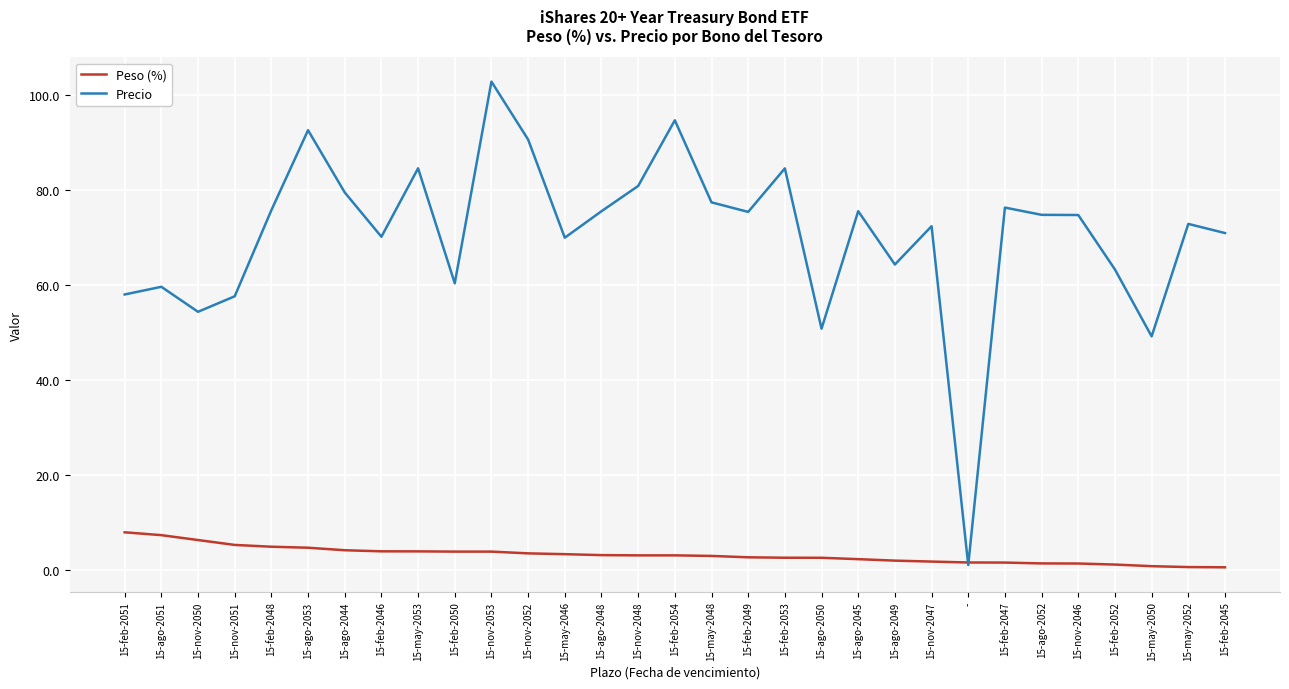

What is the total value across all series at 15-feb-2046?

74.1